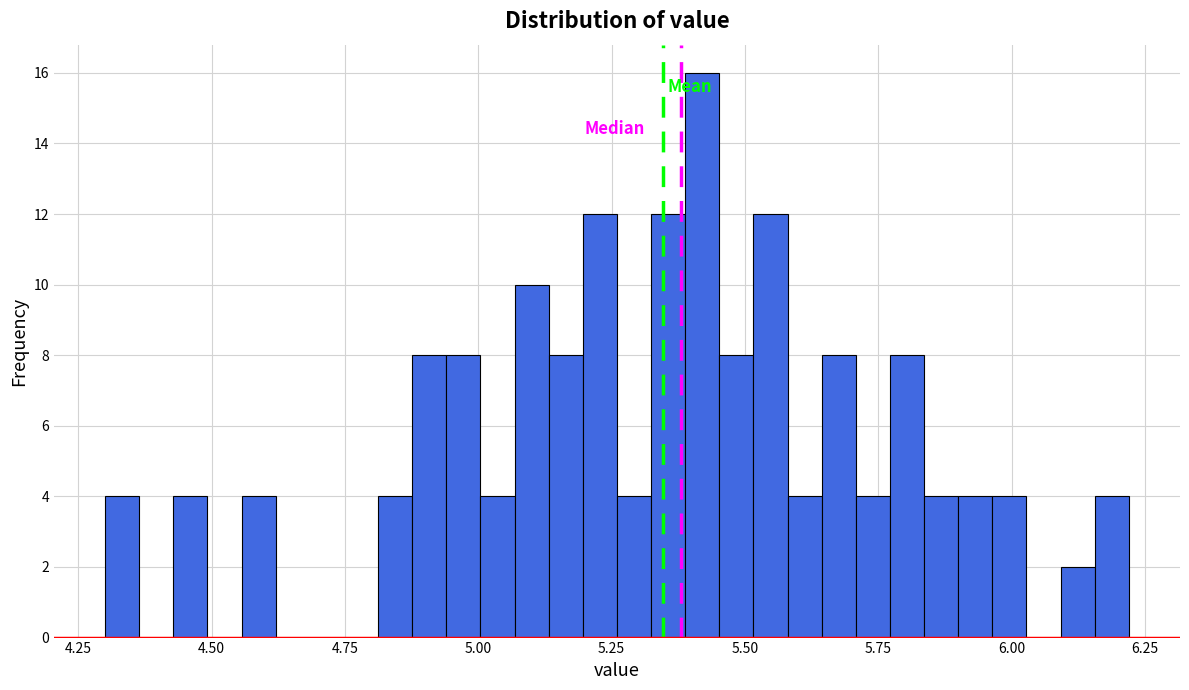

Around what value on the x-axis is the tallest bar? Give the approximate position of its centre, as read against the axis.

5.40